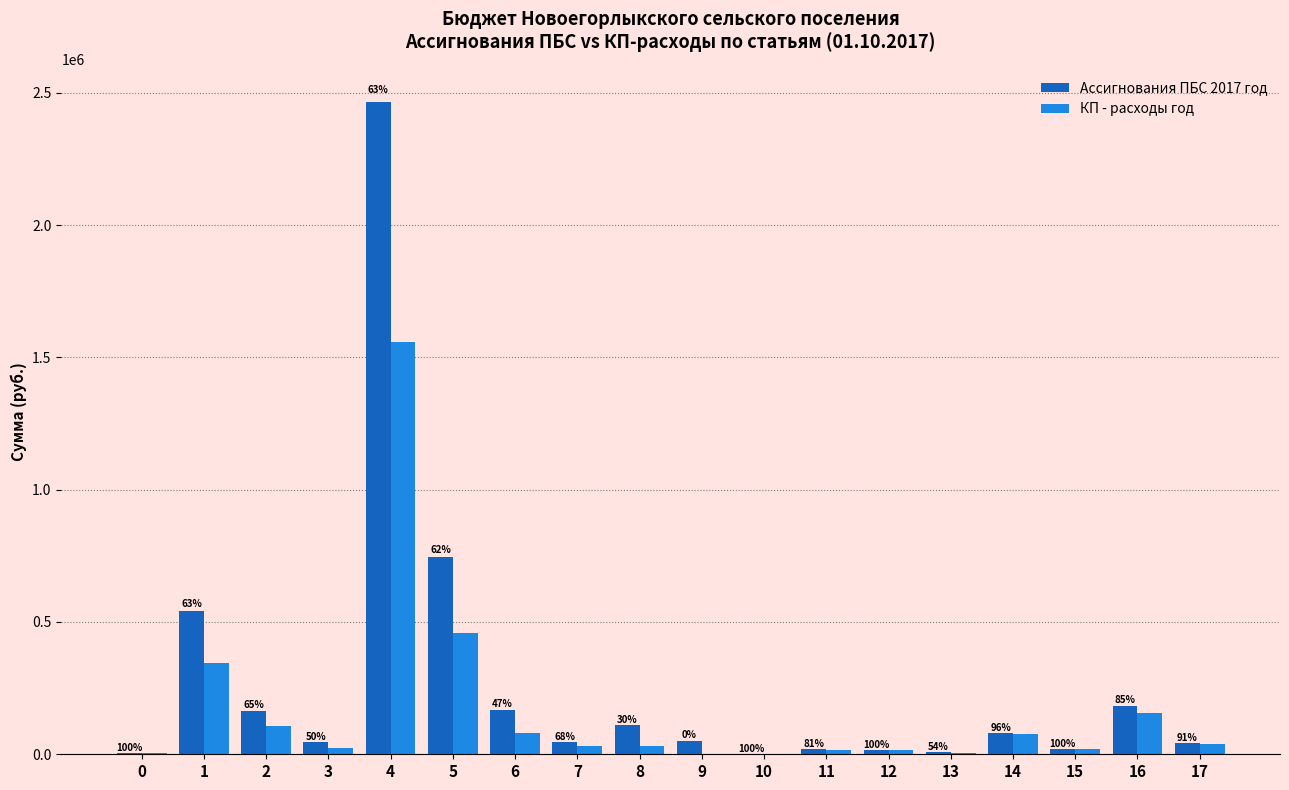

The КП - расходы год series shows 44098.1 at 7. True or false?

False